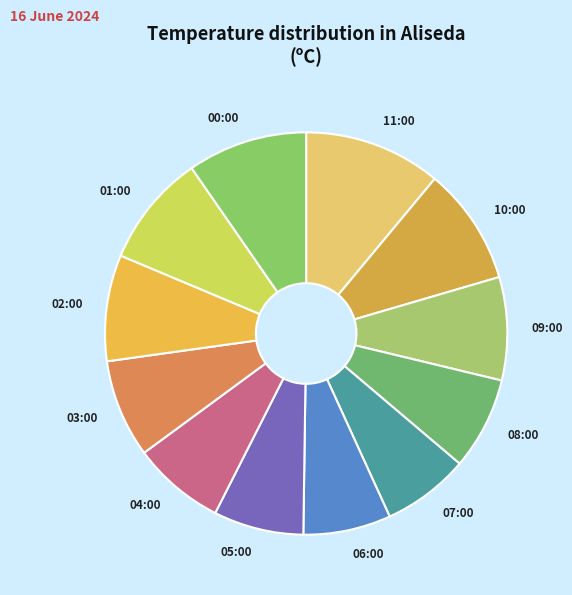

True or false: 03:00 accounts for 8% of the total.

True